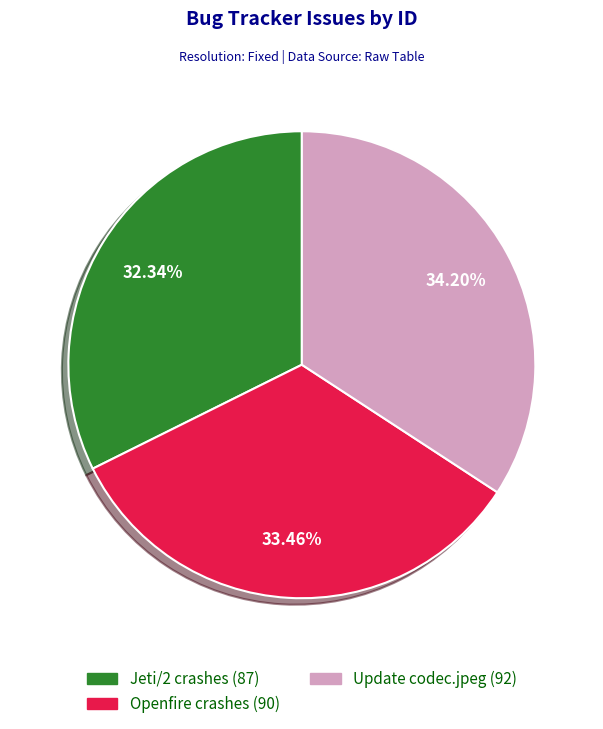

Is there a majority slice in this chart?

No